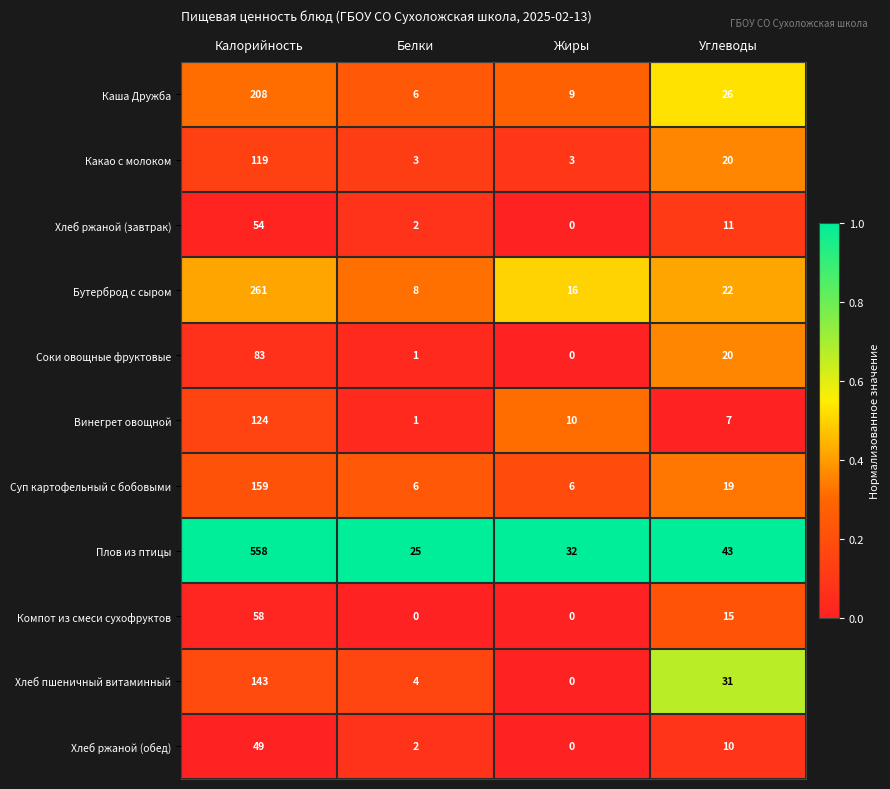

Between Белки and Углеводы, which series saw the biggest shift?

Хлеб пшеничный витаминный